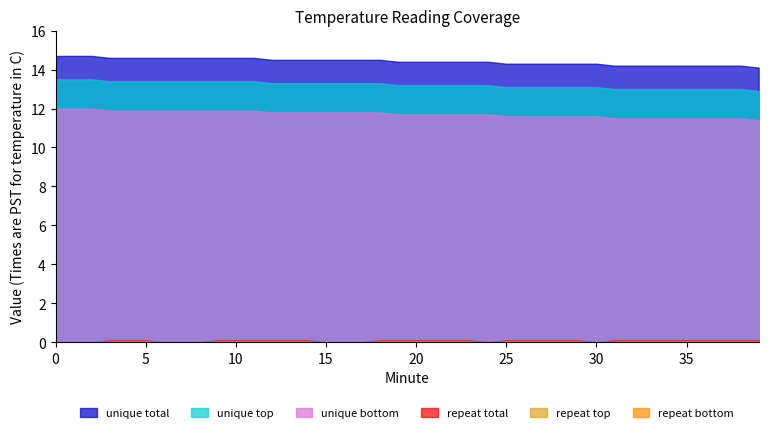

Is the value of repeat total at 7 greater than the value of repeat bottom at 33?

No